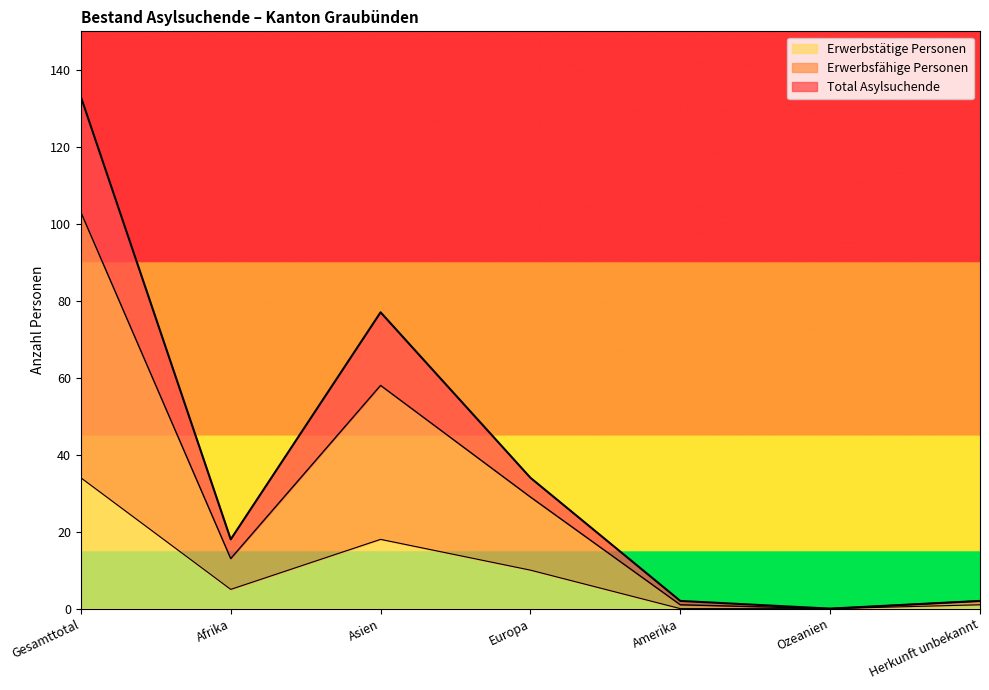

Is it true that Erwerbstätige Personen equals 10 at Europa?

True